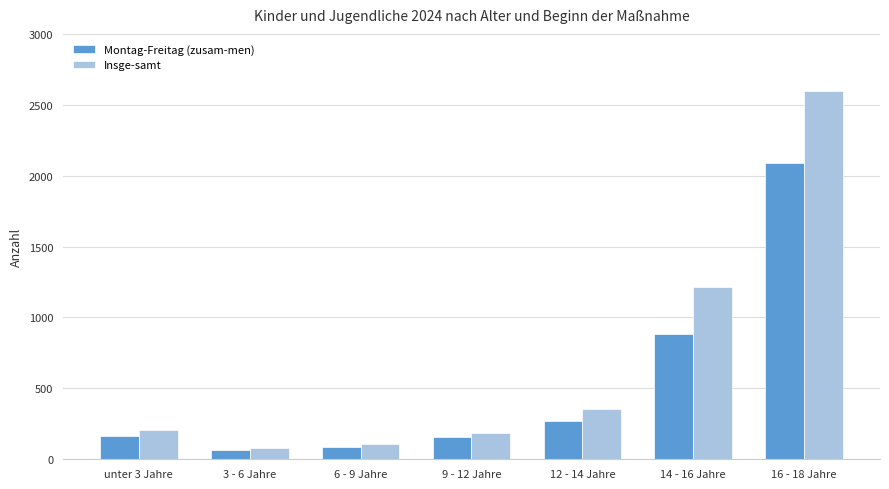

What is the total value across all series at unter 3 Jahre?

369